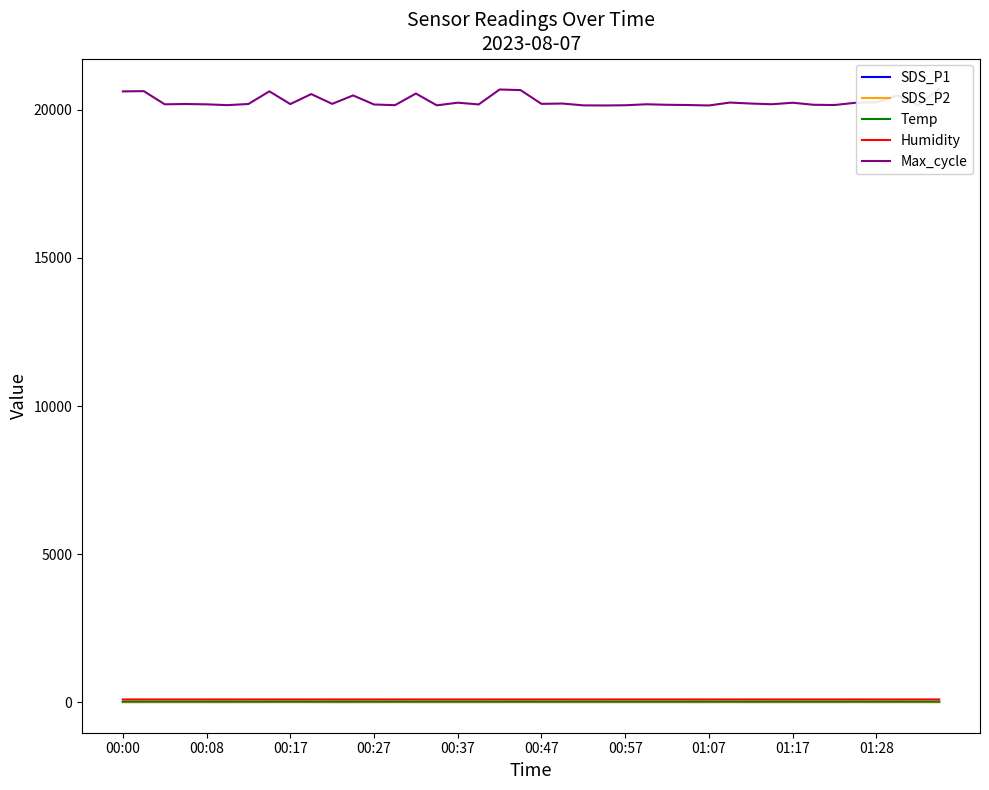

What is the lowest value of the Temp series?

20.0